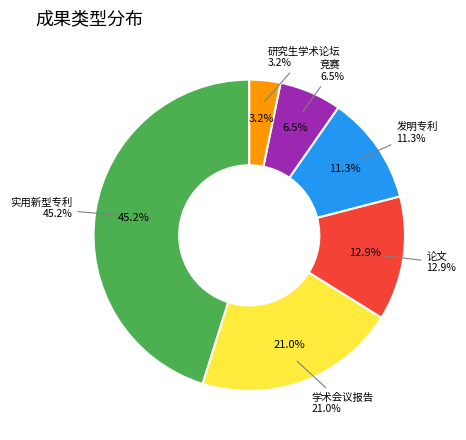

Approximately how many times larger is the value at 论文 compared to 研究生学术论坛?

4.0